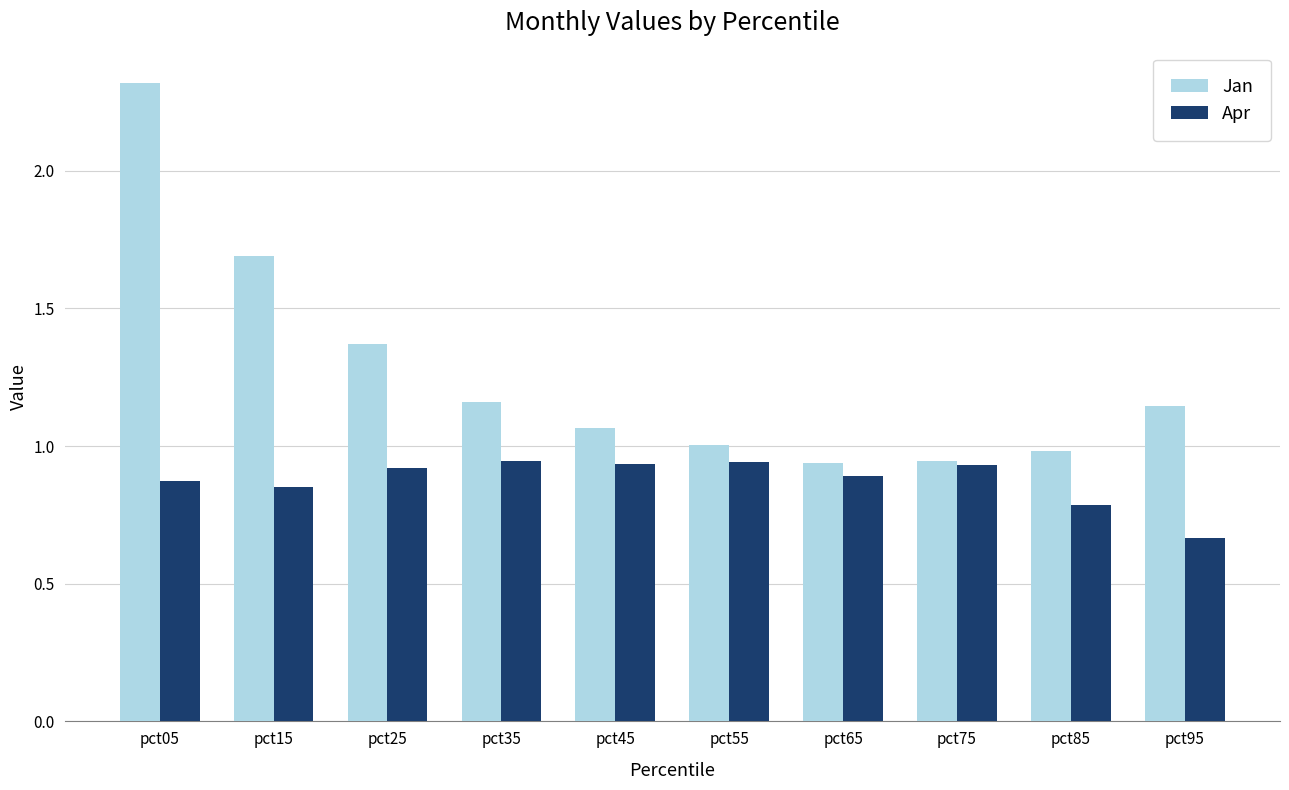

What is the total value across all series at pct35?

2.1